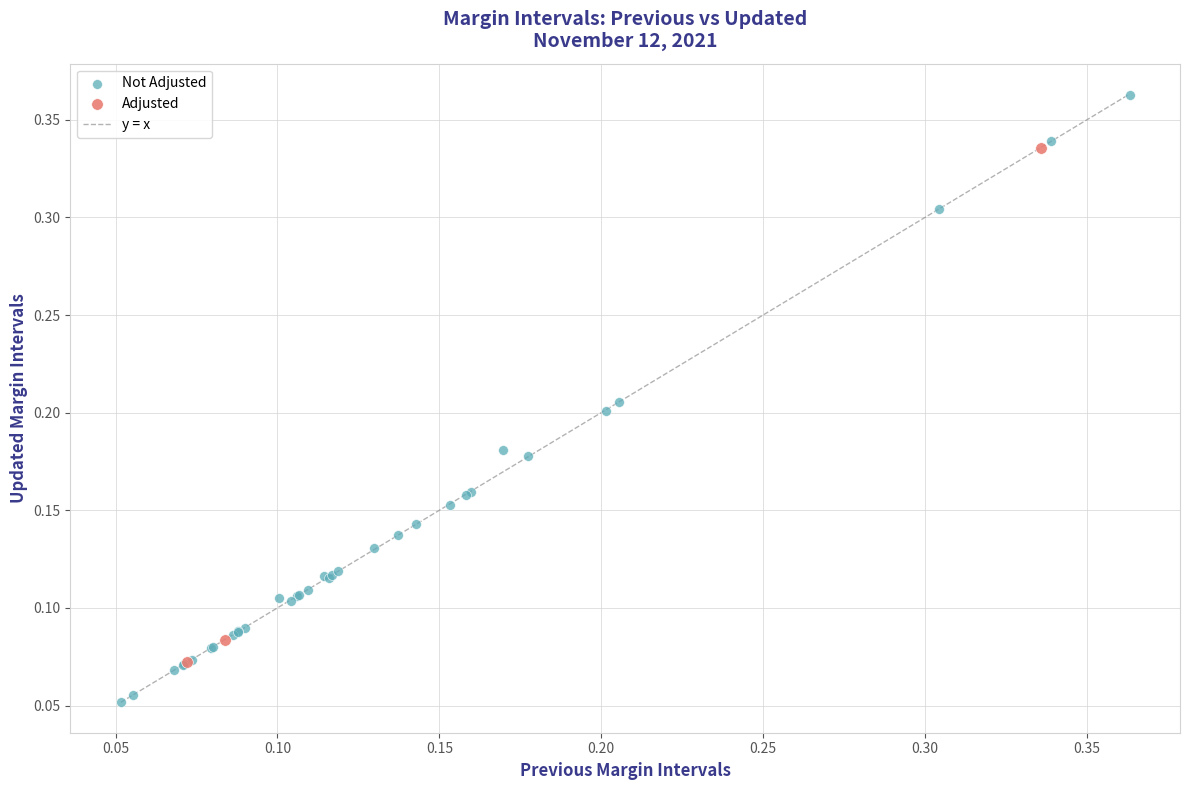

Which series has the largest Y range (max minus min)?

Not Adjusted